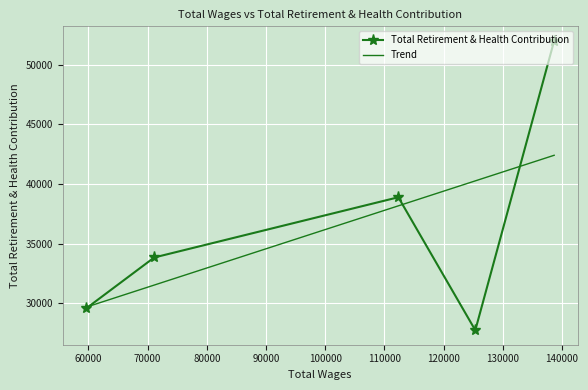

How many series are shown in this chart?

2